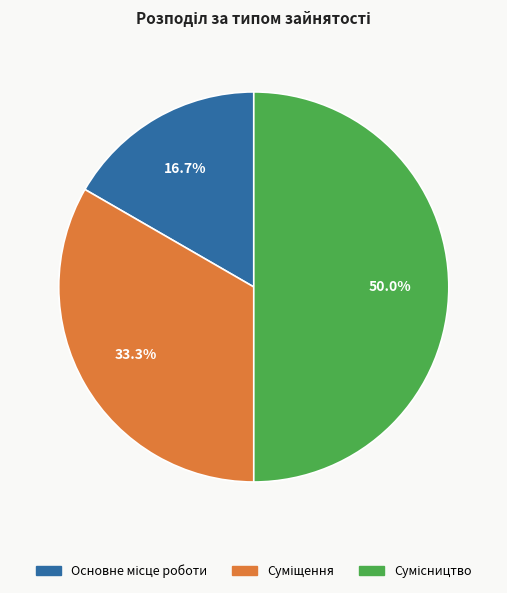

Which category has the smallest portion of the pie?

Основне місце роботи